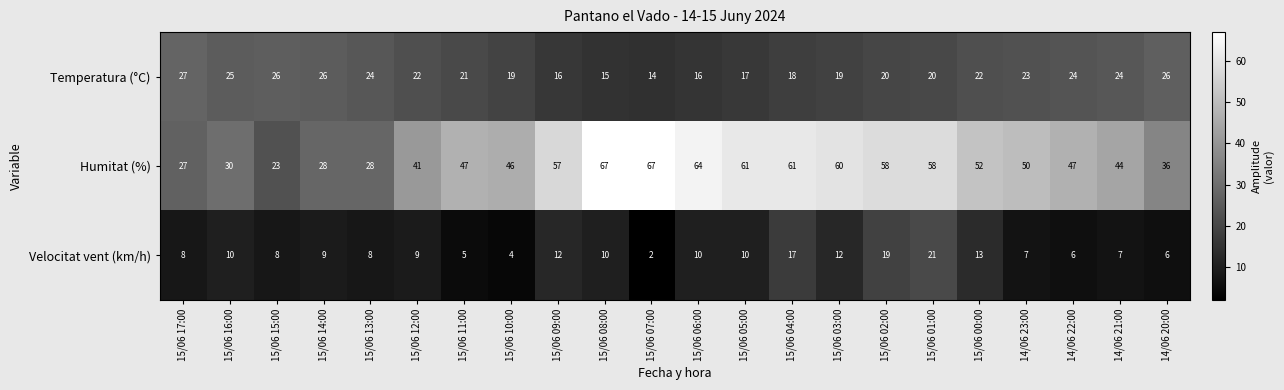

What is the difference between the maximum and second lowest values in the Temperatura (°C) series?

12